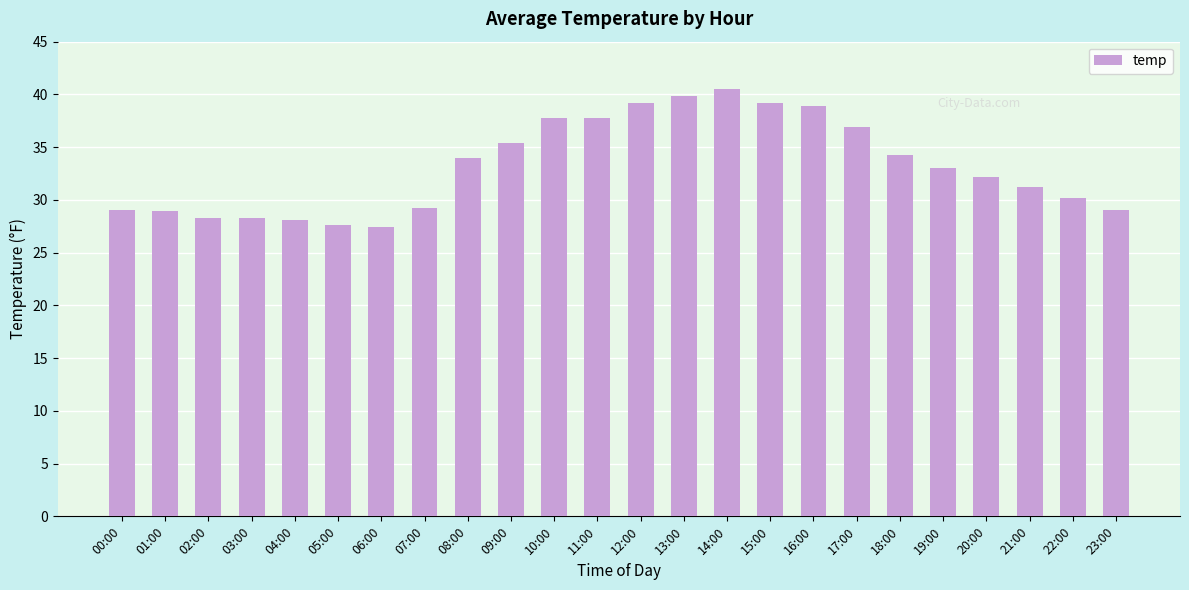

At which label is the value closest to 33?

19:00